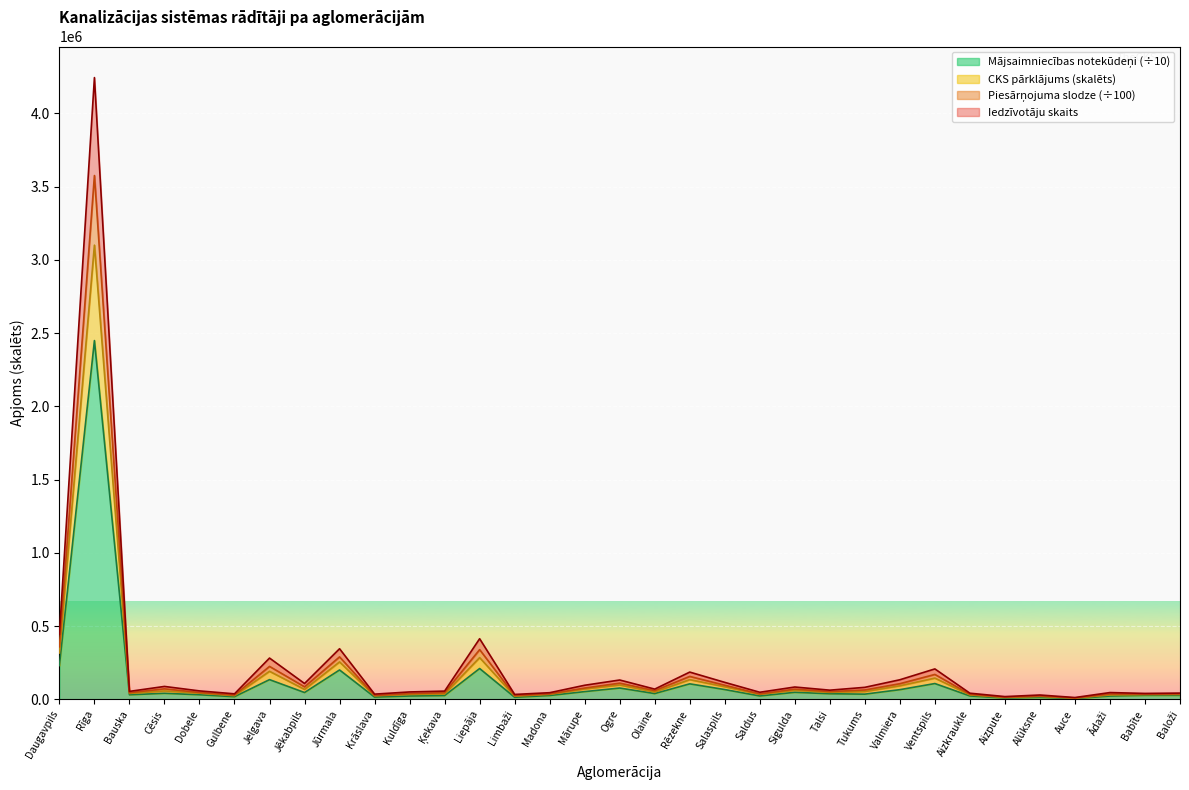

At which category is the sum across all series the highest?

Rīga